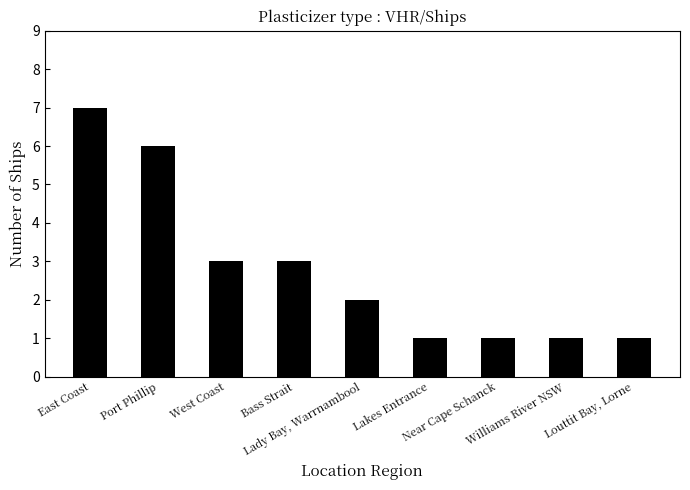

How many distinct data groups are displayed?

1